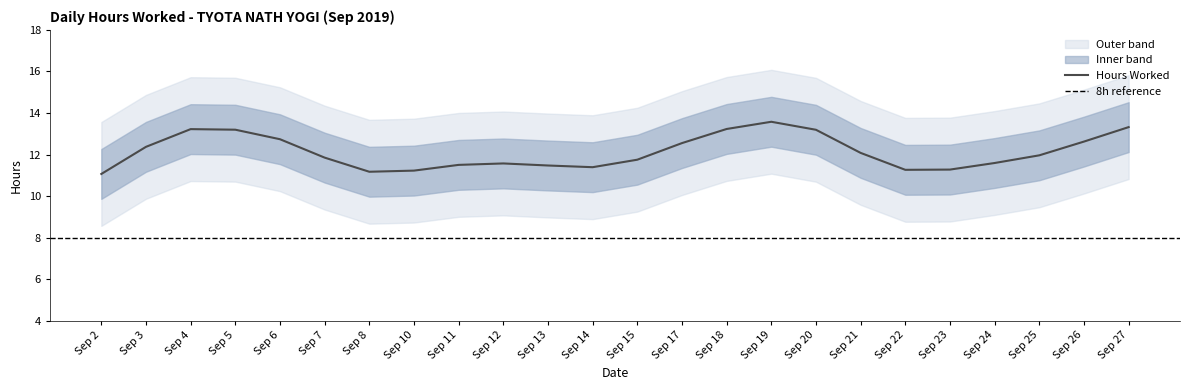

What is the maximum value shown in the chart?

14.9